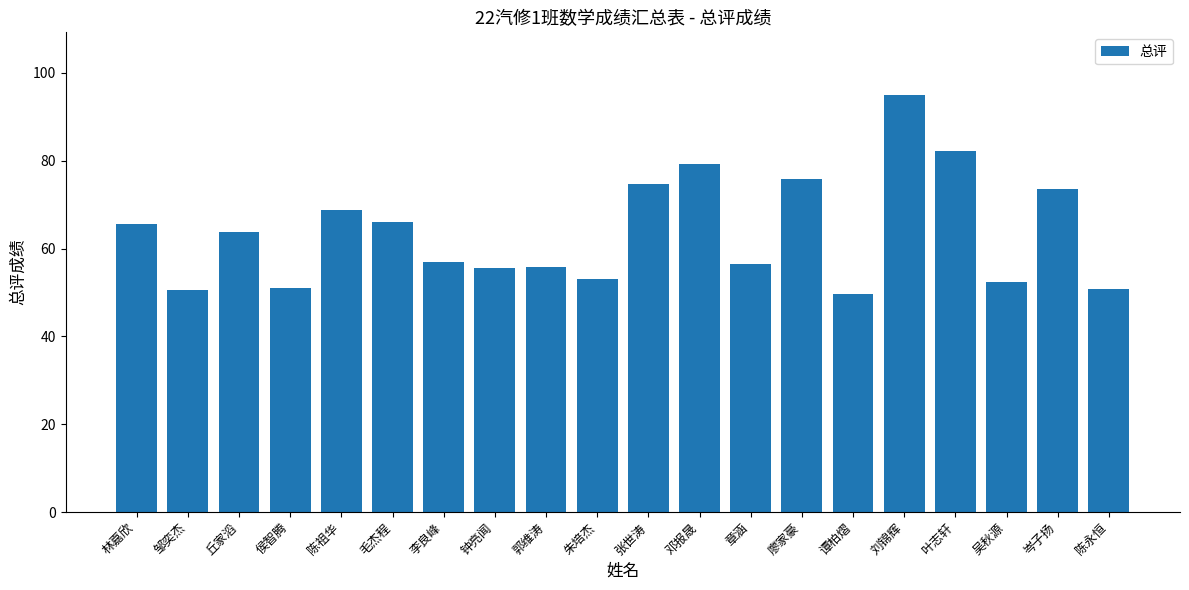

Which label corresponds to the smallest value in the chart?

谭柏熠